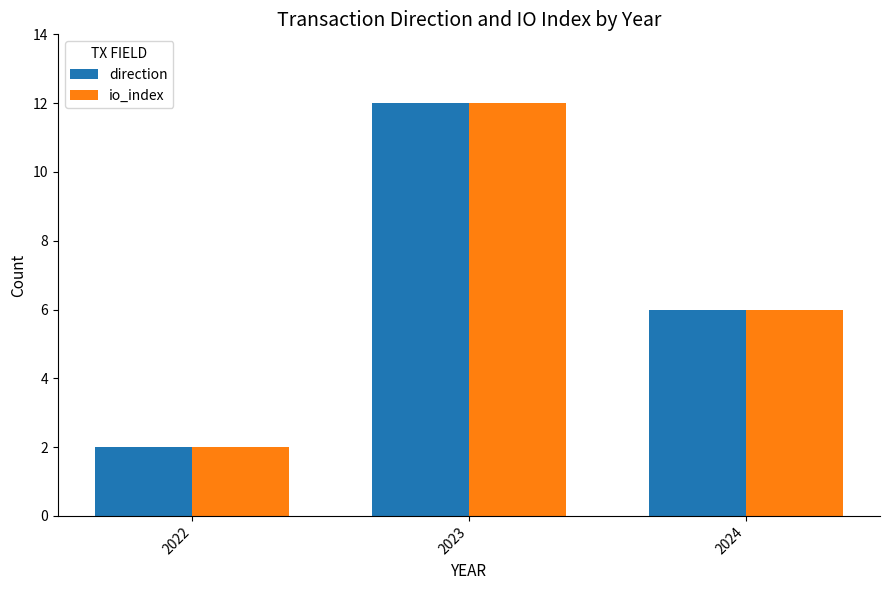

List the labels in order of io_index value, smallest first.

2022, 2024, 2023